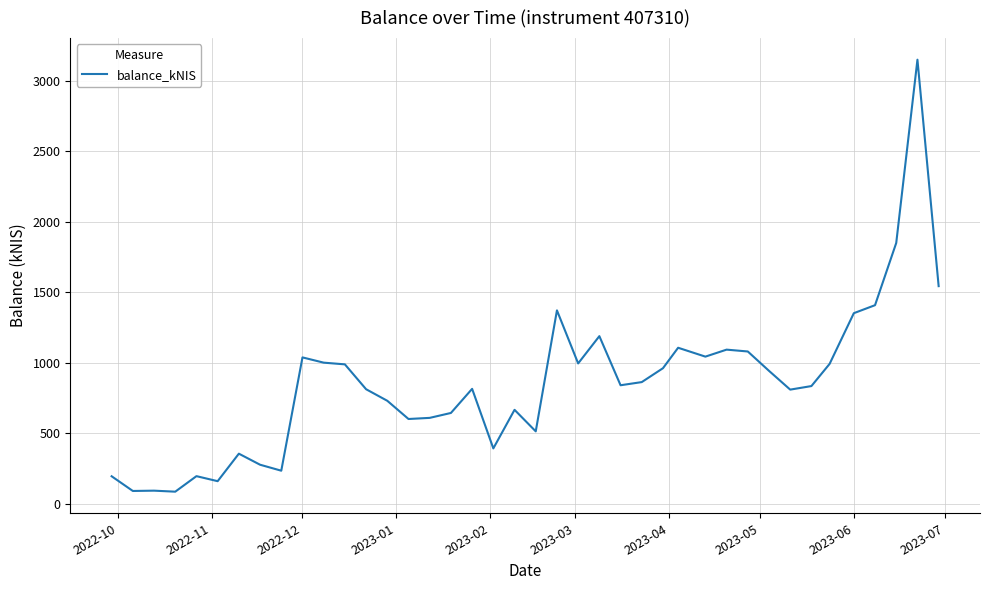

What is the difference between the maximum and minimum values?

3061.5